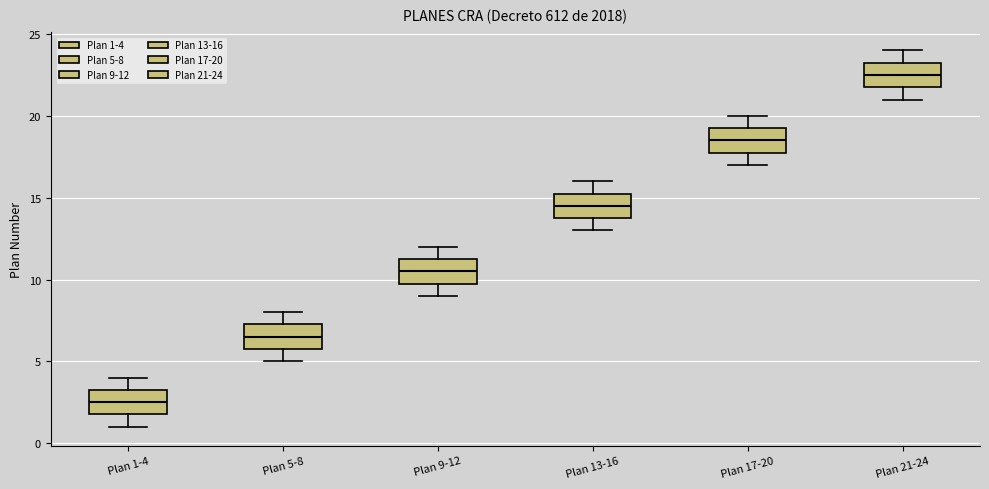

Reading left to right, transcribe this box plot: for each box, give where its median line is, the range the box spans, and where its two whiskers end, as read against the y-axis. The values are not printed on the chart, so give them approximately, as read against the axis.

Plan 1-4: median 2.5, box 2.0 to 3.5, whiskers 1.0 to 4.0
Plan 5-8: median 6.5, box 6.0 to 7.5, whiskers 5.0 to 8.0
Plan 9-12: median 10.5, box 10.0 to 11.5, whiskers 9.0 to 12.0
Plan 13-16: median 14.5, box 14.0 to 15.5, whiskers 13.0 to 16.0
Plan 17-20: median 18.5, box 18.0 to 19.5, whiskers 17.0 to 20.0
Plan 21-24: median 22.5, box 22.0 to 23.5, whiskers 21.0 to 24.0